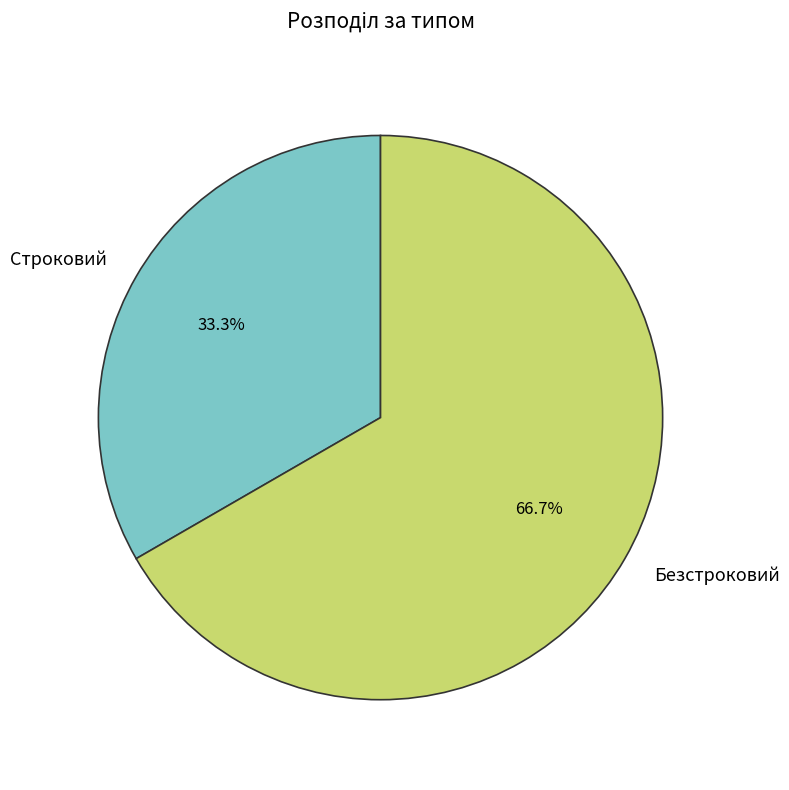

How many slices are in this pie chart?

2